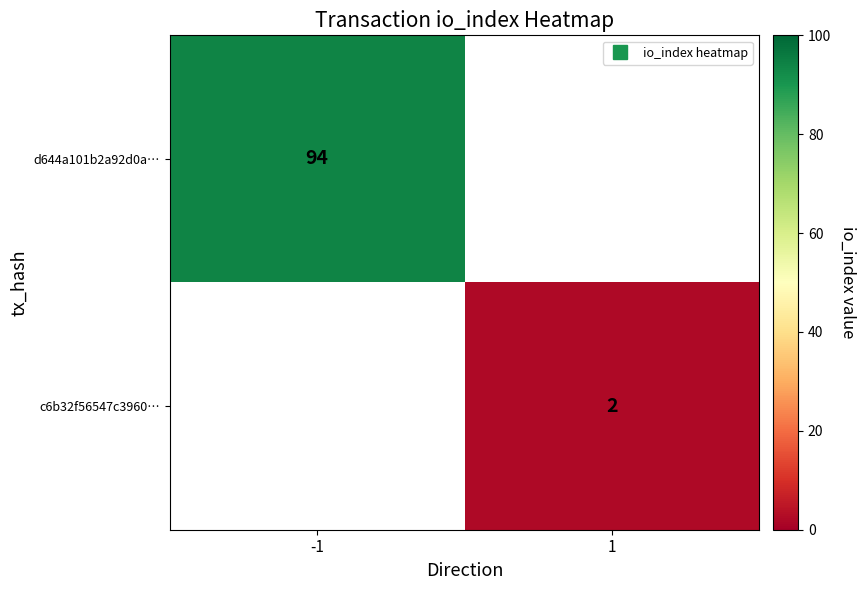

Count the number of categories in the chart.

2